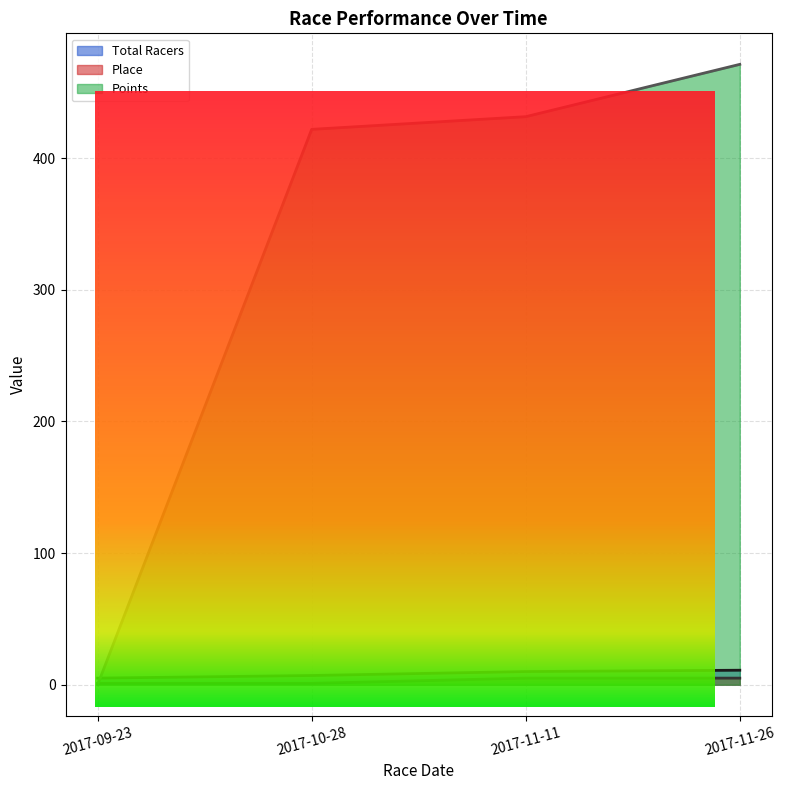

How many lines are shown in the chart?

3